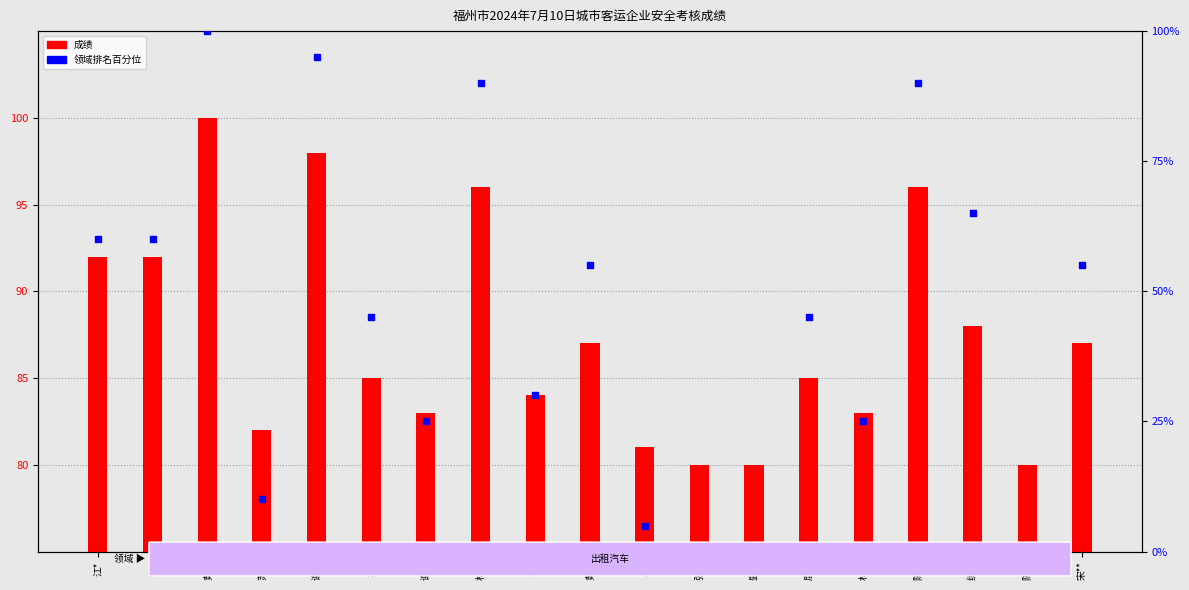

Which series contains the highest Y value?

成绩